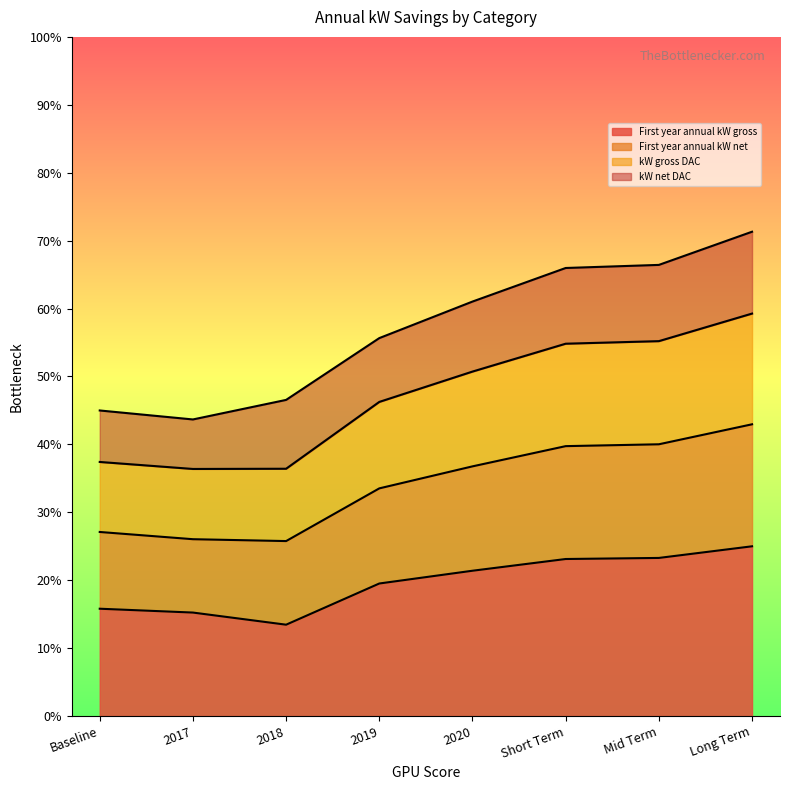

What is the average value of the kW gross DAC series?

47.1